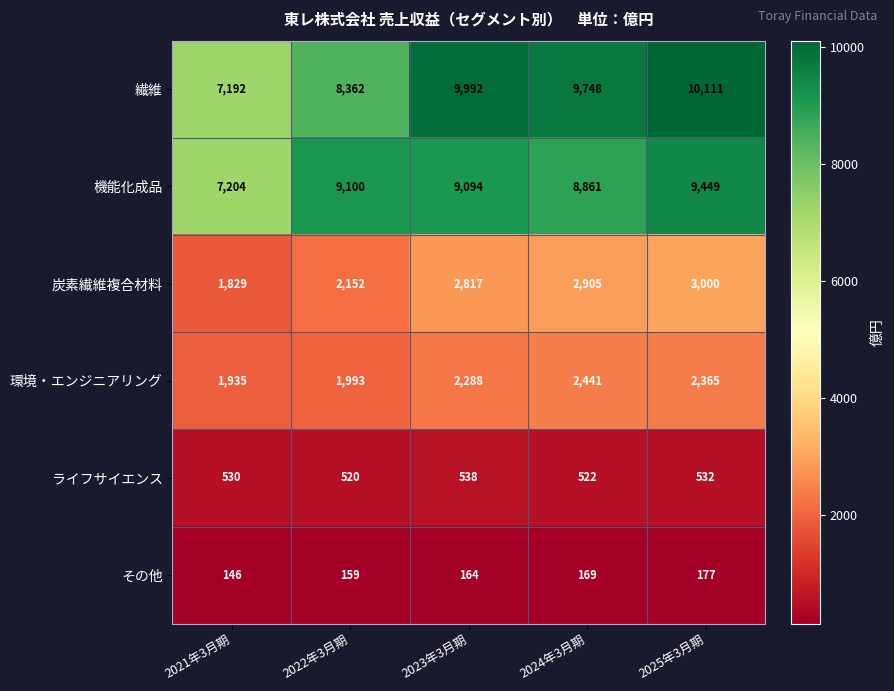

Count the number of categories in the chart.

5